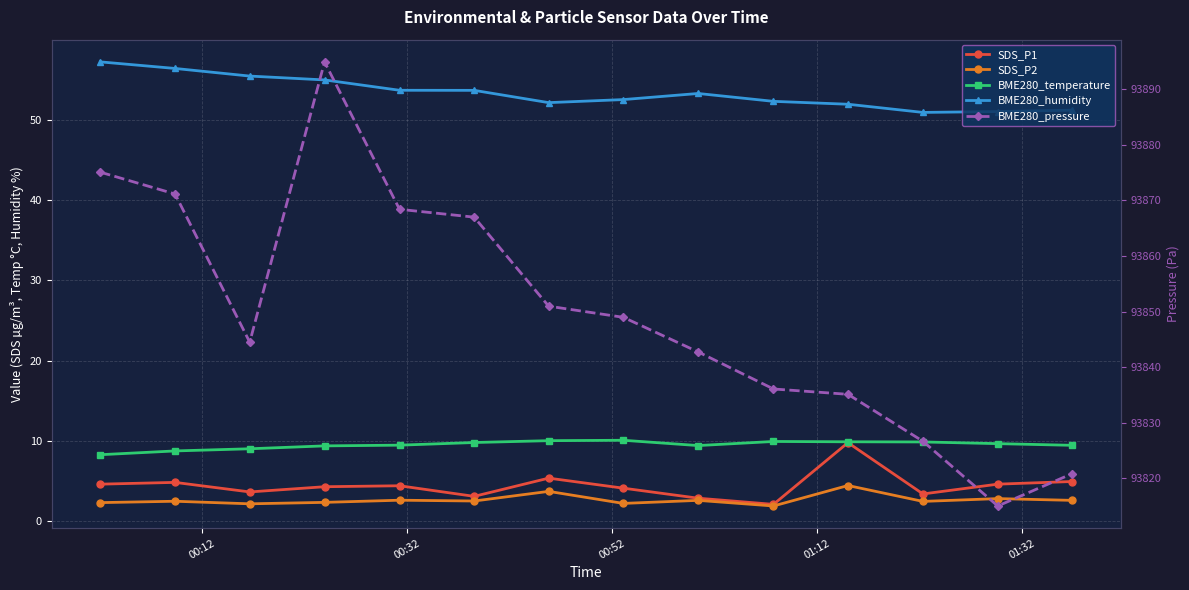

What is the average value of the SDS_P2 series?

2.6